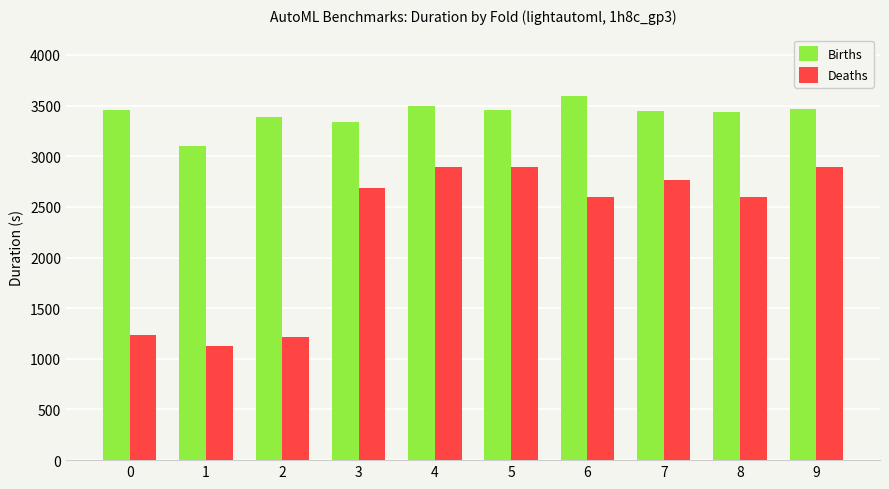

Rank the series by their maximum value, from highest to lowest.

Births, Deaths